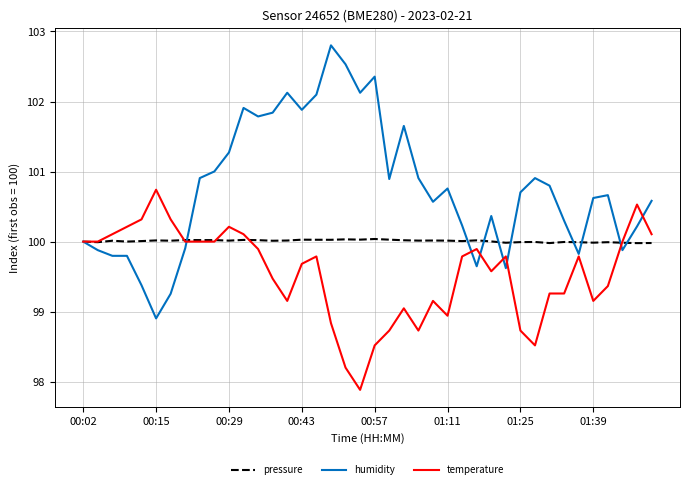

Which series has the largest total across all categories?

humidity